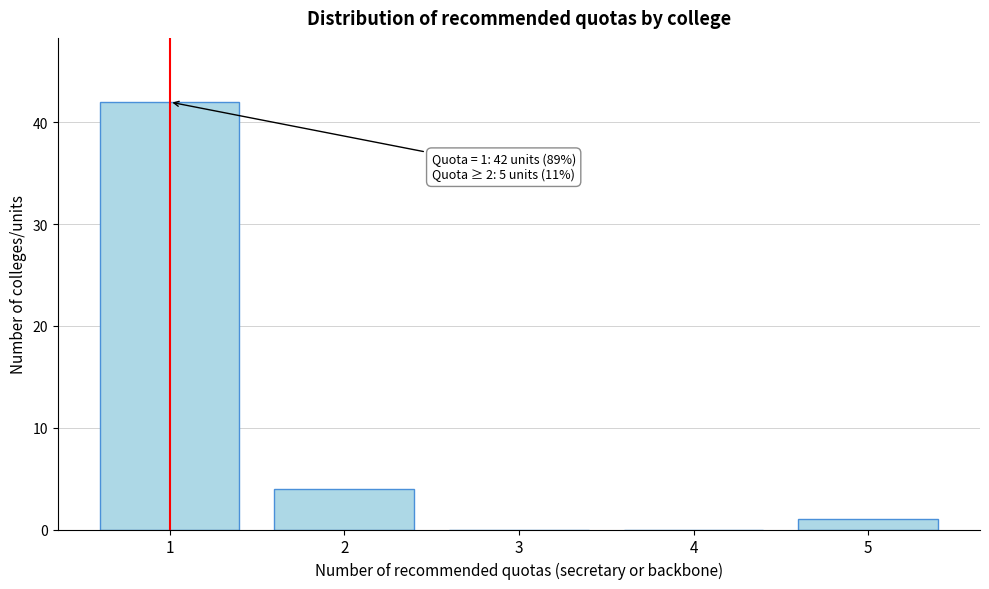

Over which range of the x-axis is the bar tallest?

0.5 to 1.5